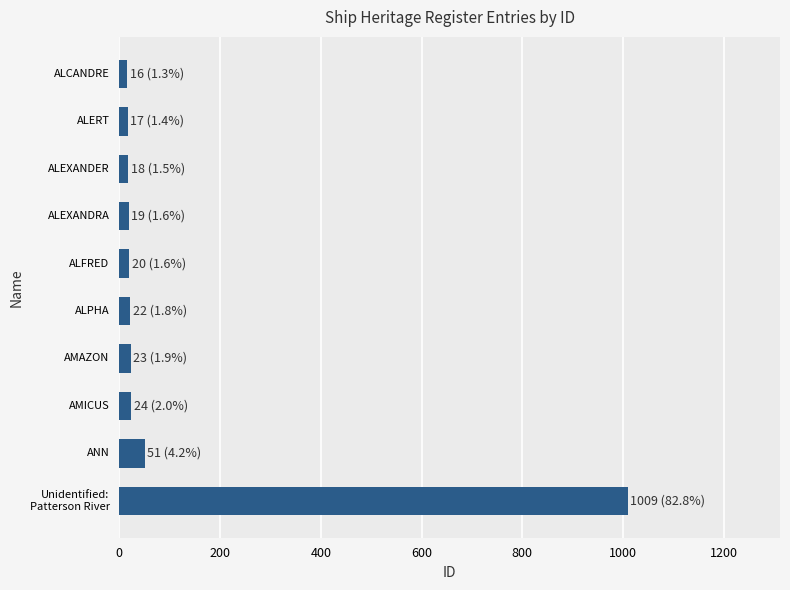

What is the difference between the second highest and second lowest values?

34